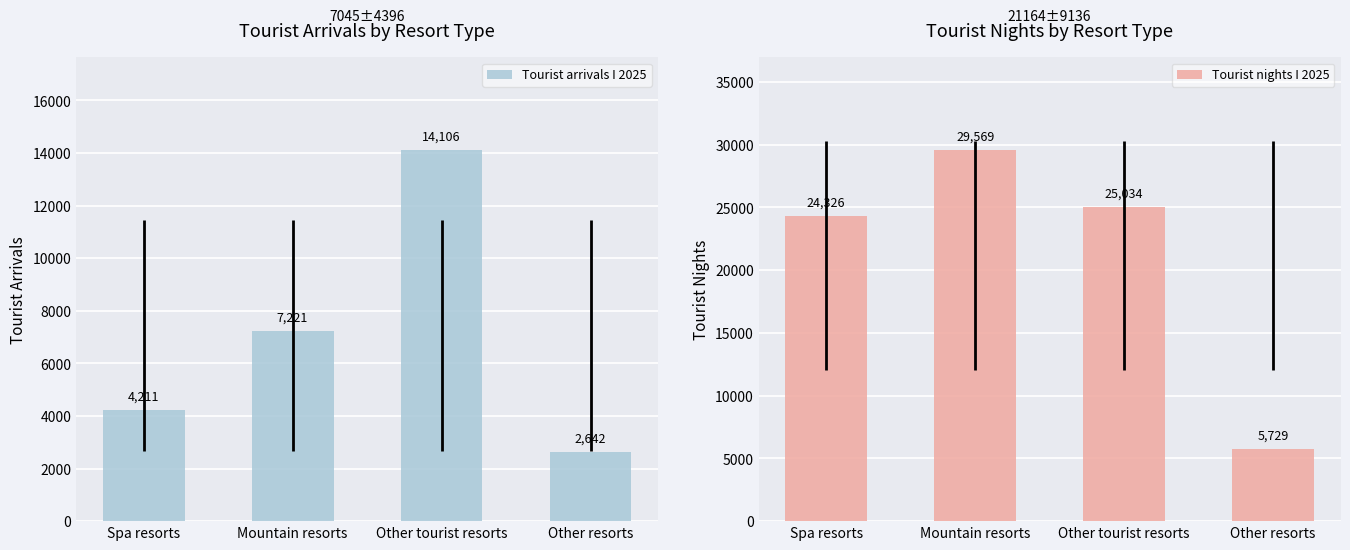

At how many categories does at least one series exceed 24874?

2